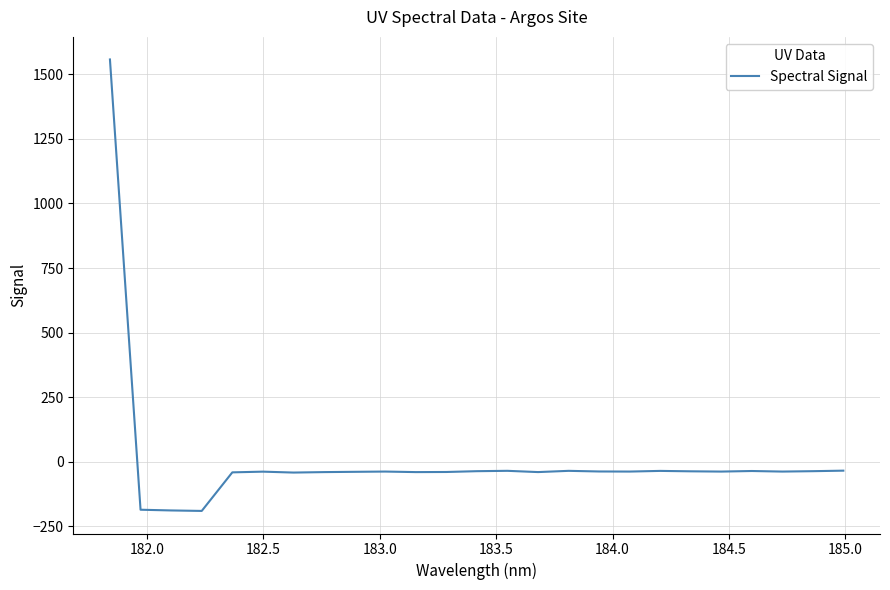

What is the difference between the maximum and minimum values?

1748.7